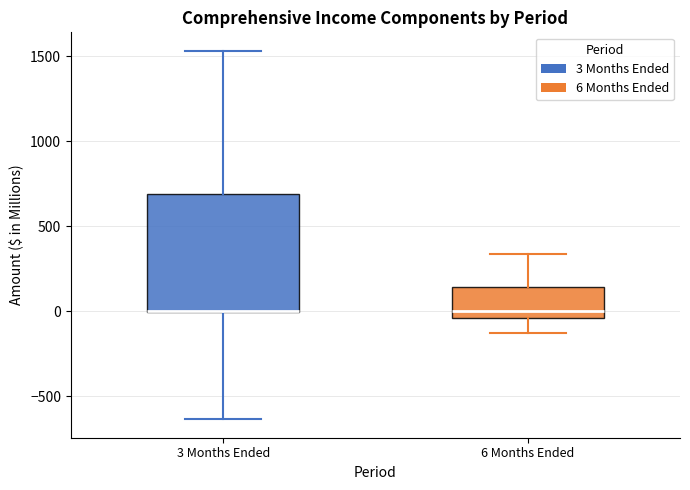

Reading left to right, read every box against the y-axis: the position of its median line, the range the box covers, and the ends of its whiskers. The values are not printed on the chart, so give them approximately, as read against the axis.

3 Months Ended: median 0 (drawn on the box's lower edge), box 0 to 700, whiskers -650 to 1550
6 Months Ended: median 0, box -50 to 150, whiskers -150 to 350